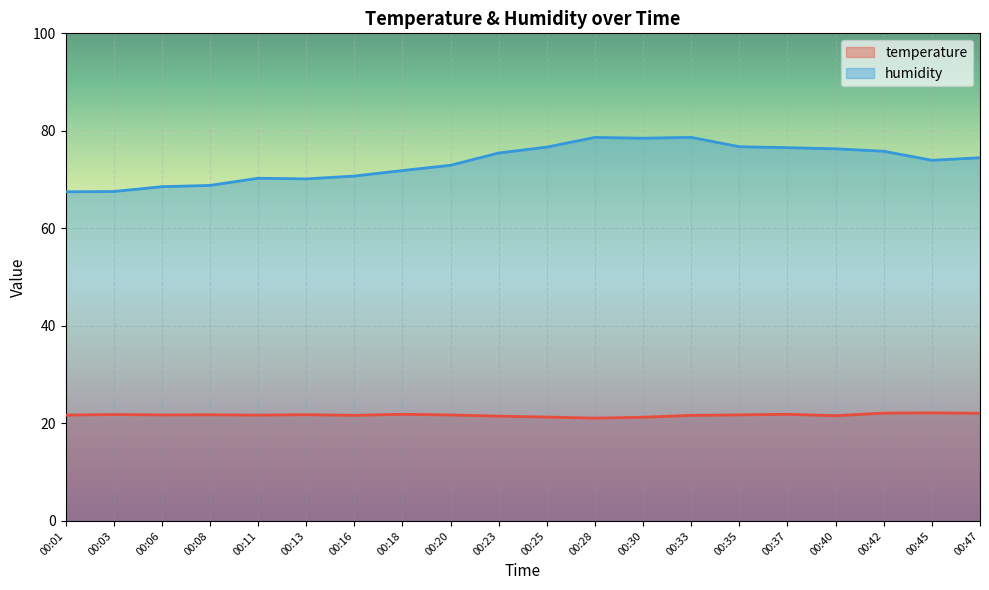

What is the difference between the humidity values at 00:25 and 00:40?

0.4